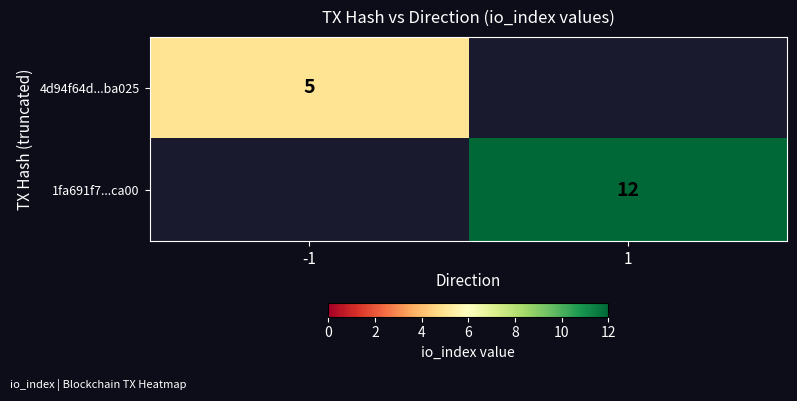

At which category does the chart reach its minimum across all series?

1